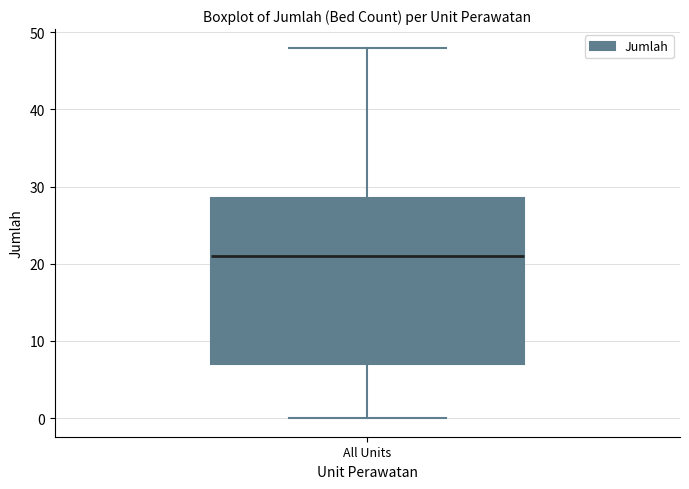

Where does the lower whisker of the box for All Units end on the y-axis? The values are not printed on the chart, so give them approximately, as read against the axis.

0